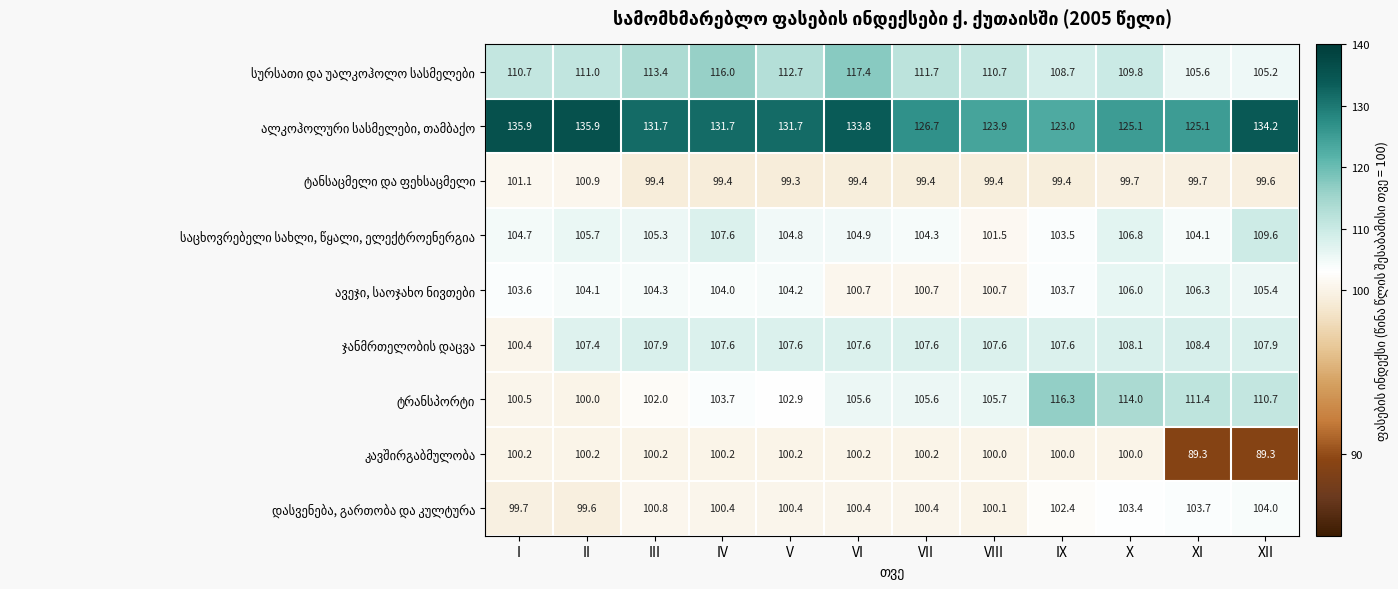

What is the smallest value displayed?

89.3